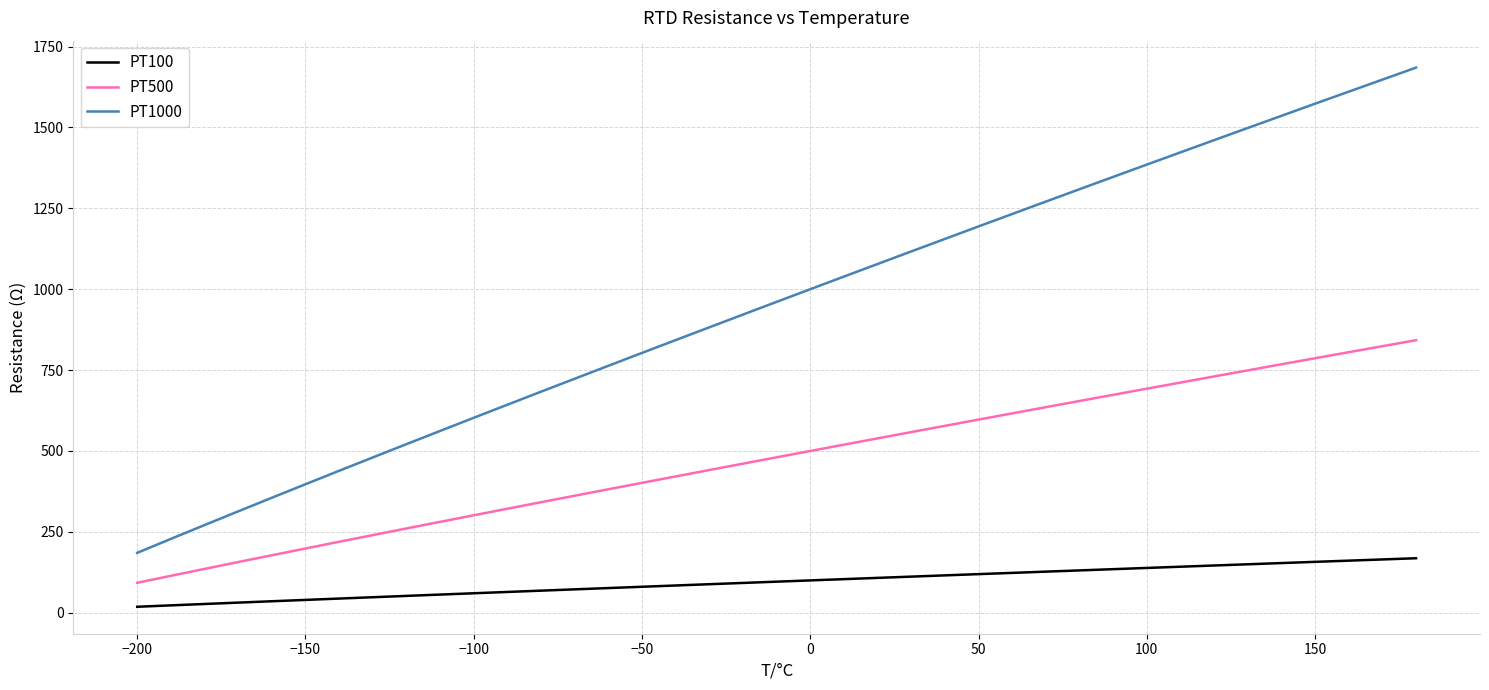

What are all the series names shown in the legend?

PT100, PT500, PT1000